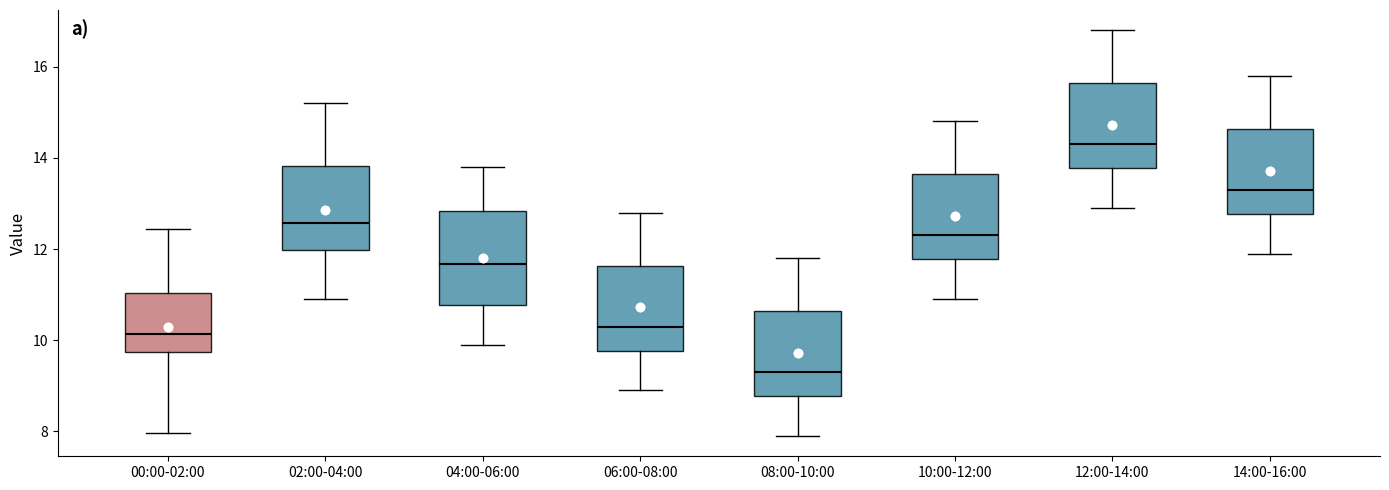

Reading left to right, read every box against the y-axis: the position of its median line, the range the box covers, and the ends of its whiskers. The values are not printed on the chart, so give them approximately, as read against the axis.

00:00-02:00: median 10.2, box 9.8 to 11.0, whiskers 8.0 to 12.4
02:00-04:00: median 12.6, box 12.0 to 13.8, whiskers 11.0 to 15.2
04:00-06:00: median 11.6, box 10.8 to 12.8, whiskers 10.0 to 13.8
06:00-08:00: median 10.4, box 9.8 to 11.6, whiskers 9.0 to 12.8
08:00-10:00: median 9.4, box 8.8 to 10.6, whiskers 8.0 to 11.8
10:00-12:00: median 12.4, box 11.8 to 13.6, whiskers 11.0 to 14.8
12:00-14:00: median 14.4, box 13.8 to 15.6, whiskers 13.0 to 16.8
14:00-16:00: median 13.4, box 12.8 to 14.6, whiskers 12.0 to 15.8